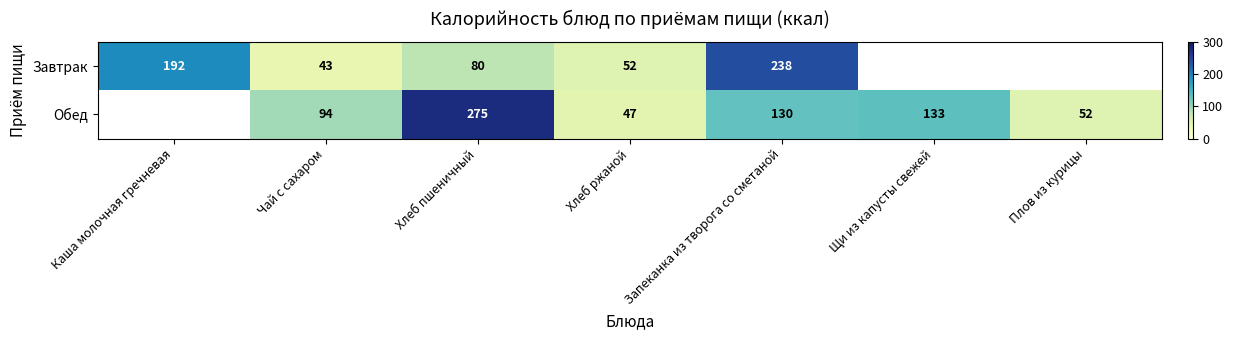

At which category is the sum across all series the highest?

Запеканка из творога со сметаной